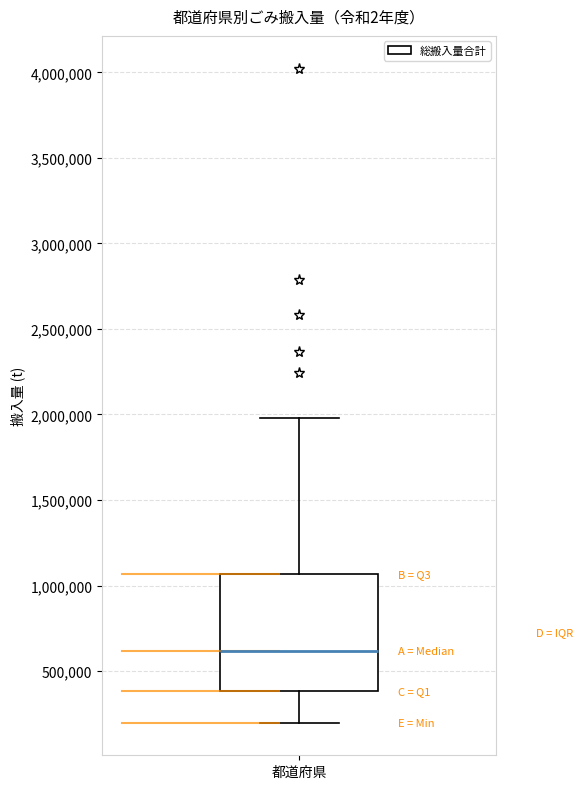

Transcribe this box plot: give where the median line is, the range the box spans, and where the two whiskers end, as read against the y-axis. The values are not printed on the chart, so give them approximately, as read against the axis.

median 600000, box 400000 to 1050000, whiskers 200000 to 2000000